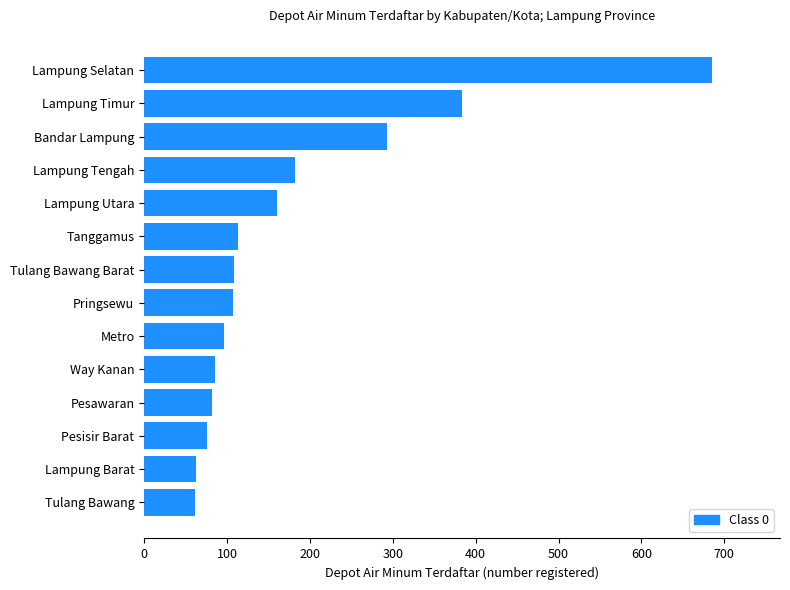

How many distinct data groups are displayed?

1